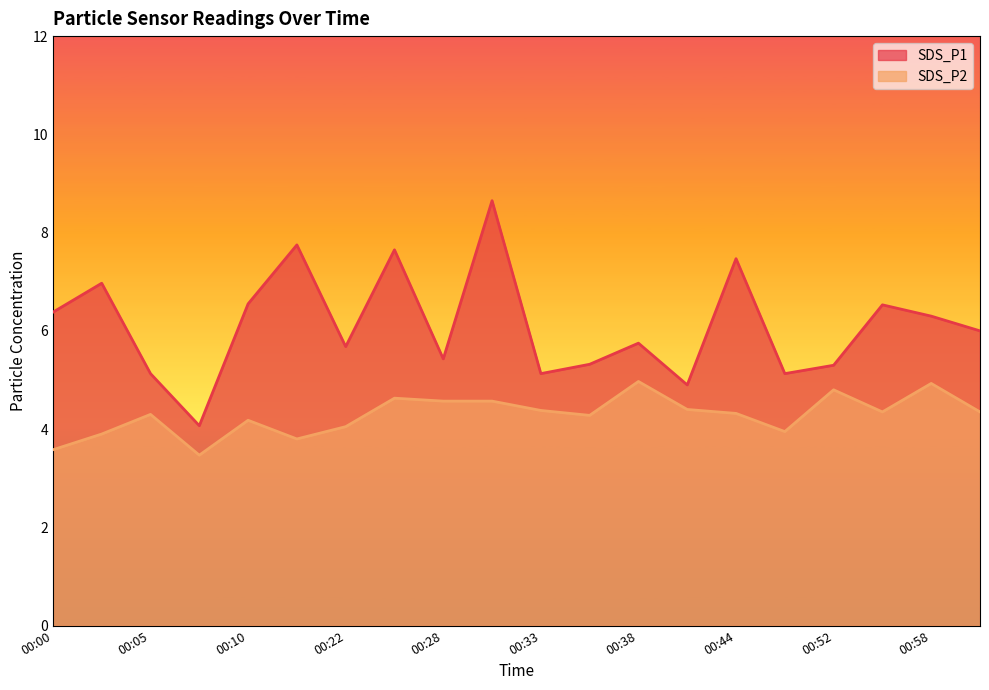

How many lines are shown in the chart?

2